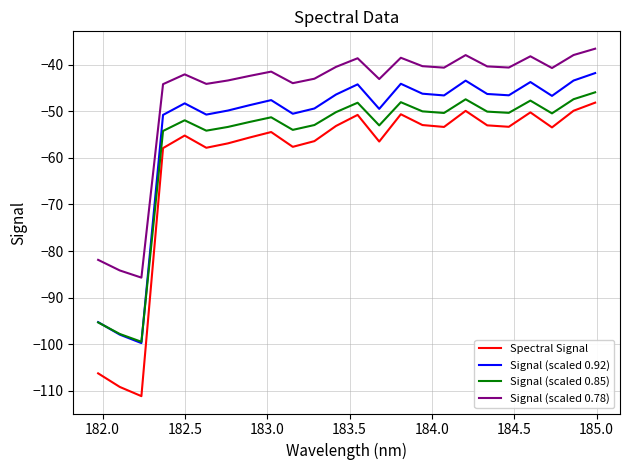

Does the chart display data point markers on the line(s)?

No